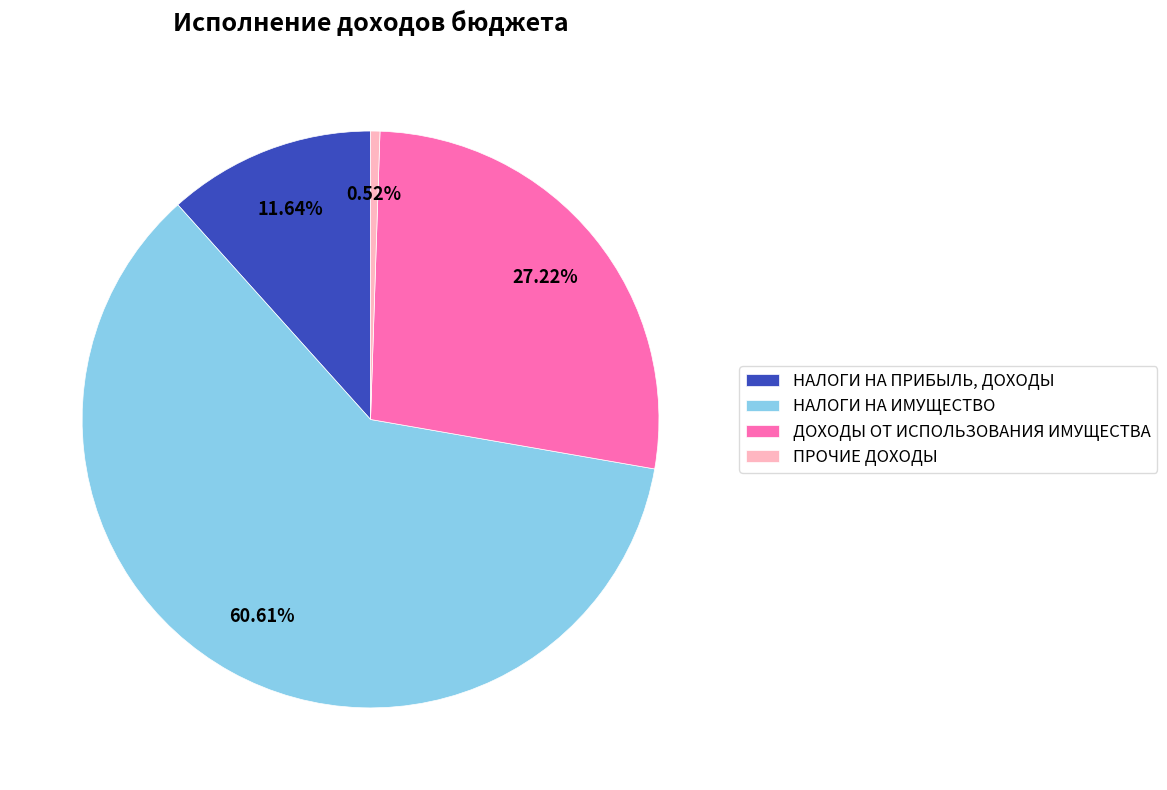

To the nearest percent, what portion does НАЛОГИ НА ИМУЩЕСТВО represent?

61%